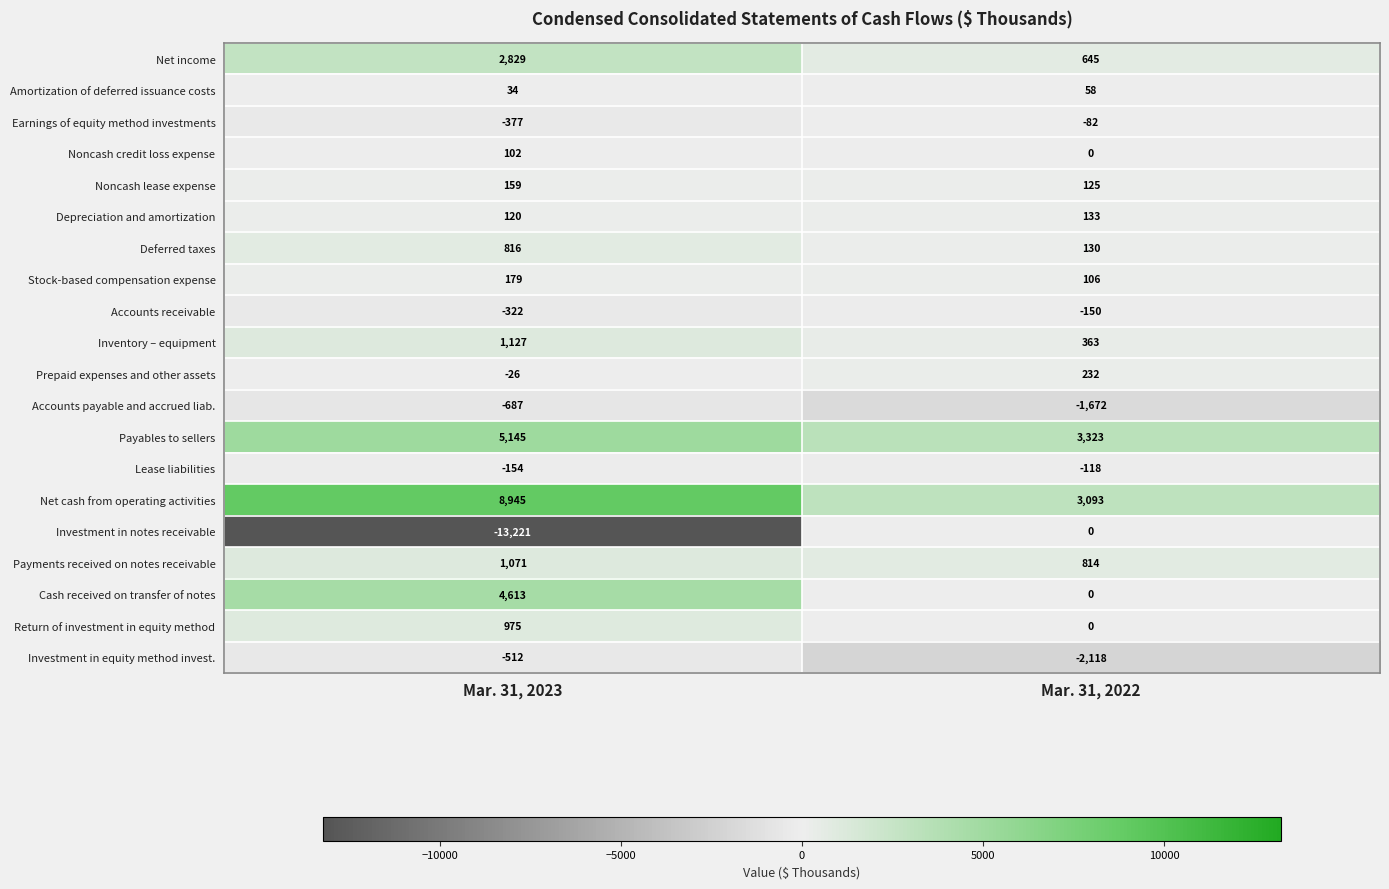

At which category is the sum across all series the highest?

Mar. 31, 2023